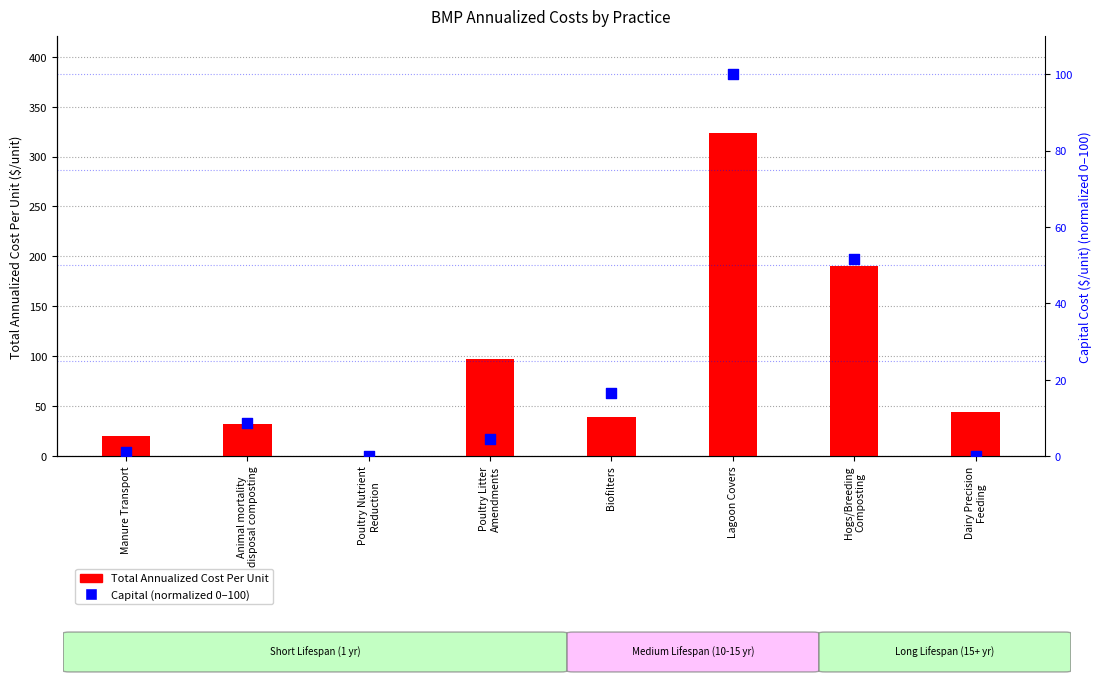

At which category is the sum across all series the highest?

Lagoon Covers